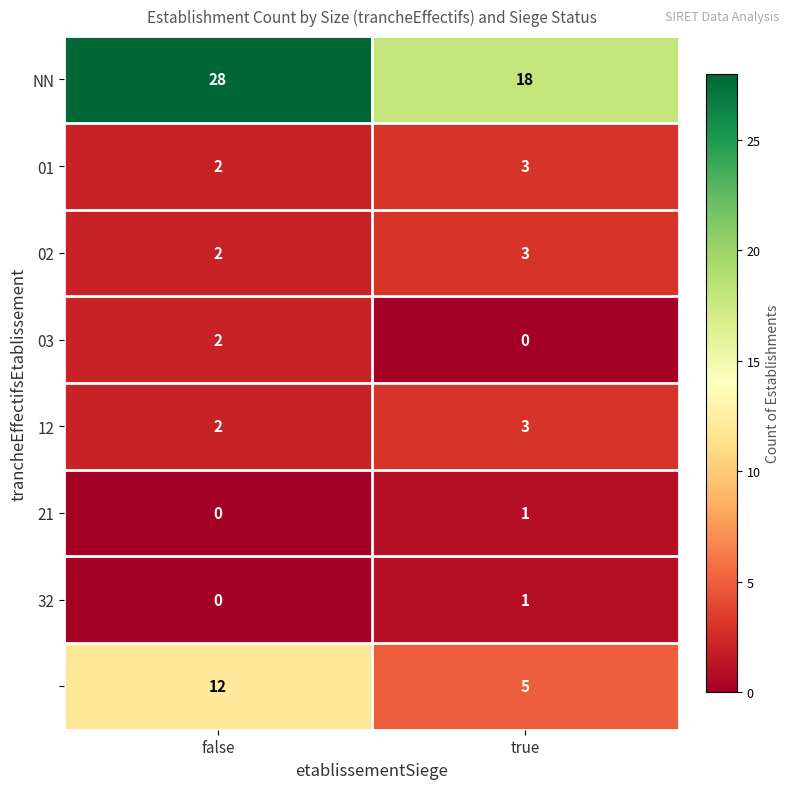

What is the total value across all series at true?

34